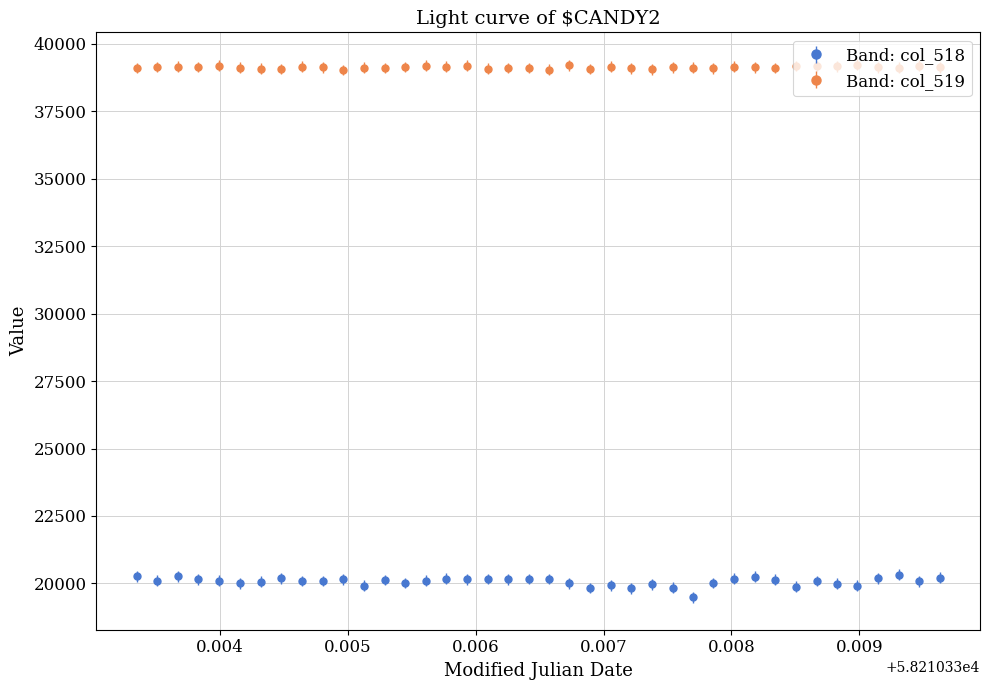

Which series has the largest range (max minus min)?

Band: col_518